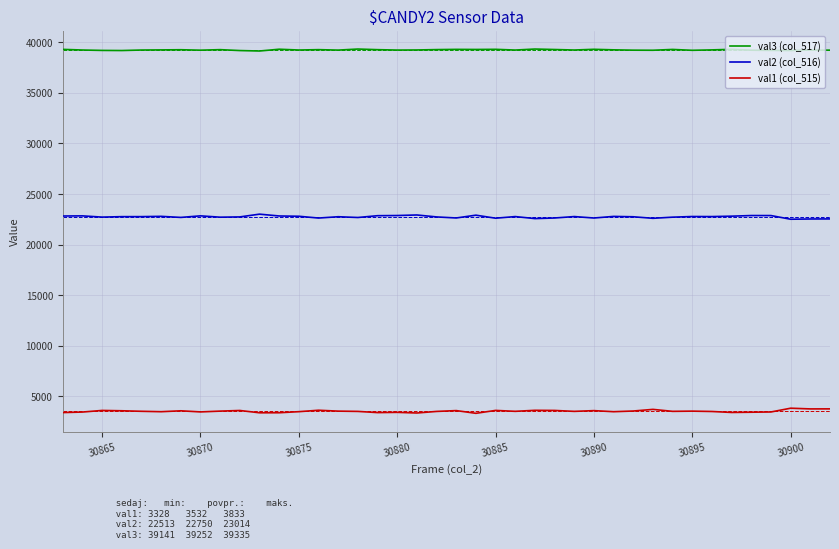

Rank the series by their average value, from lowest to highest.

val1 (col_515), val2 (col_516), val3 (col_517)